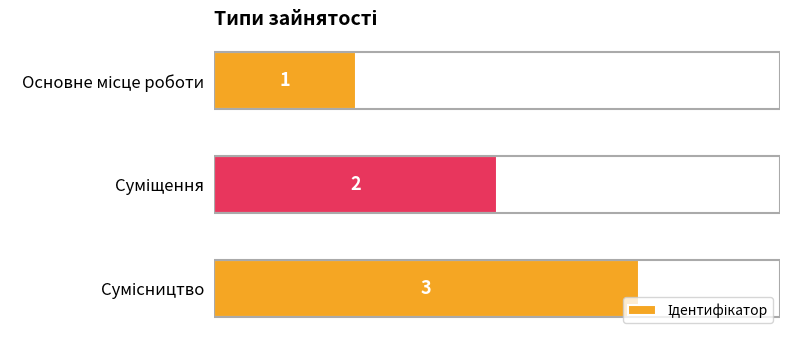

What is the maximum value shown in the chart?

3